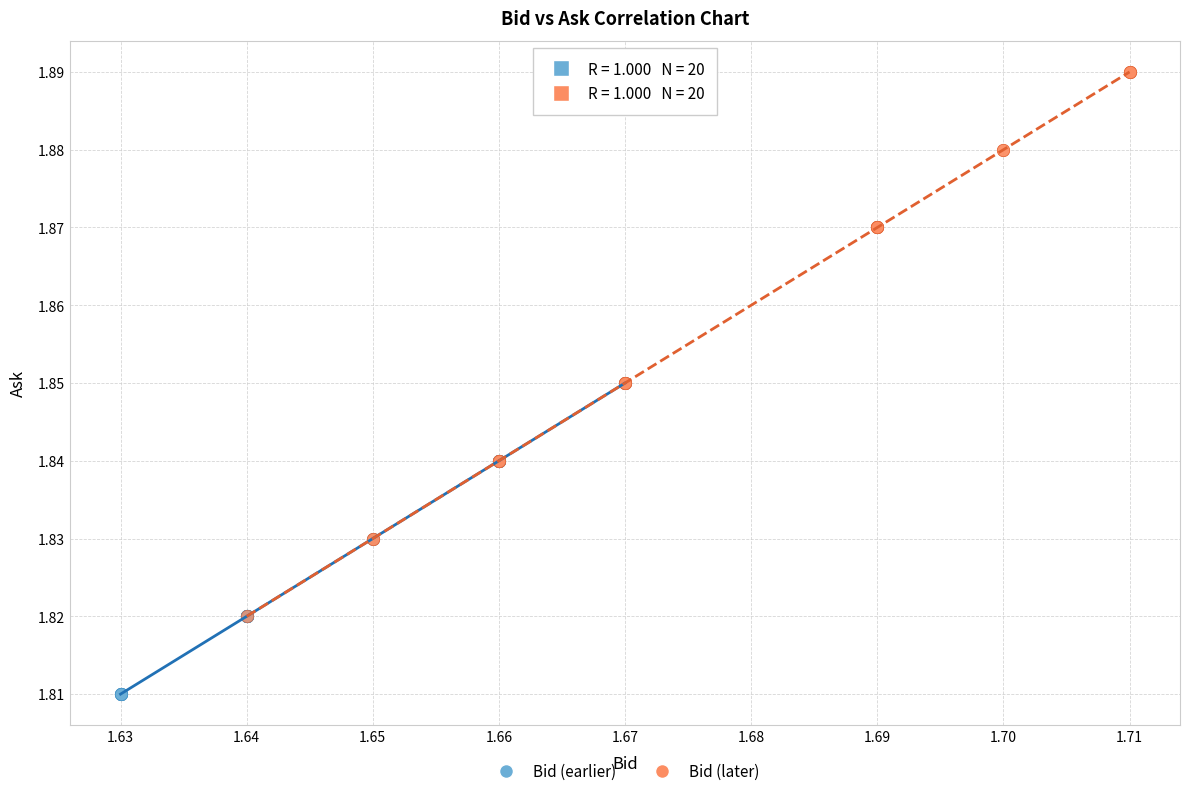

Which series has the largest Y range (max minus min)?

Bid (later)